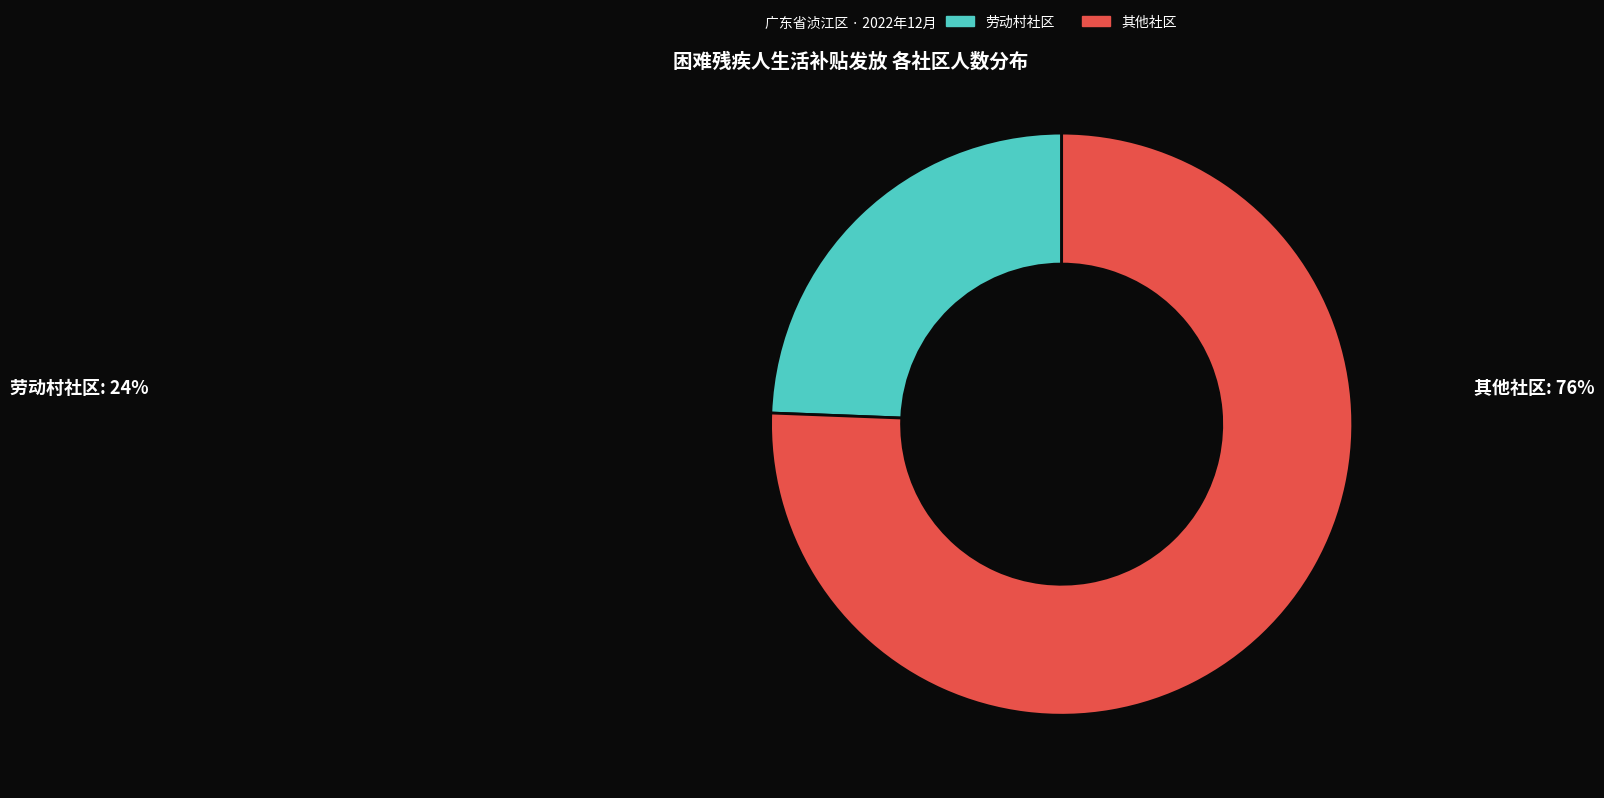

Is it true that 其他社区 is 69% of the pie?

False